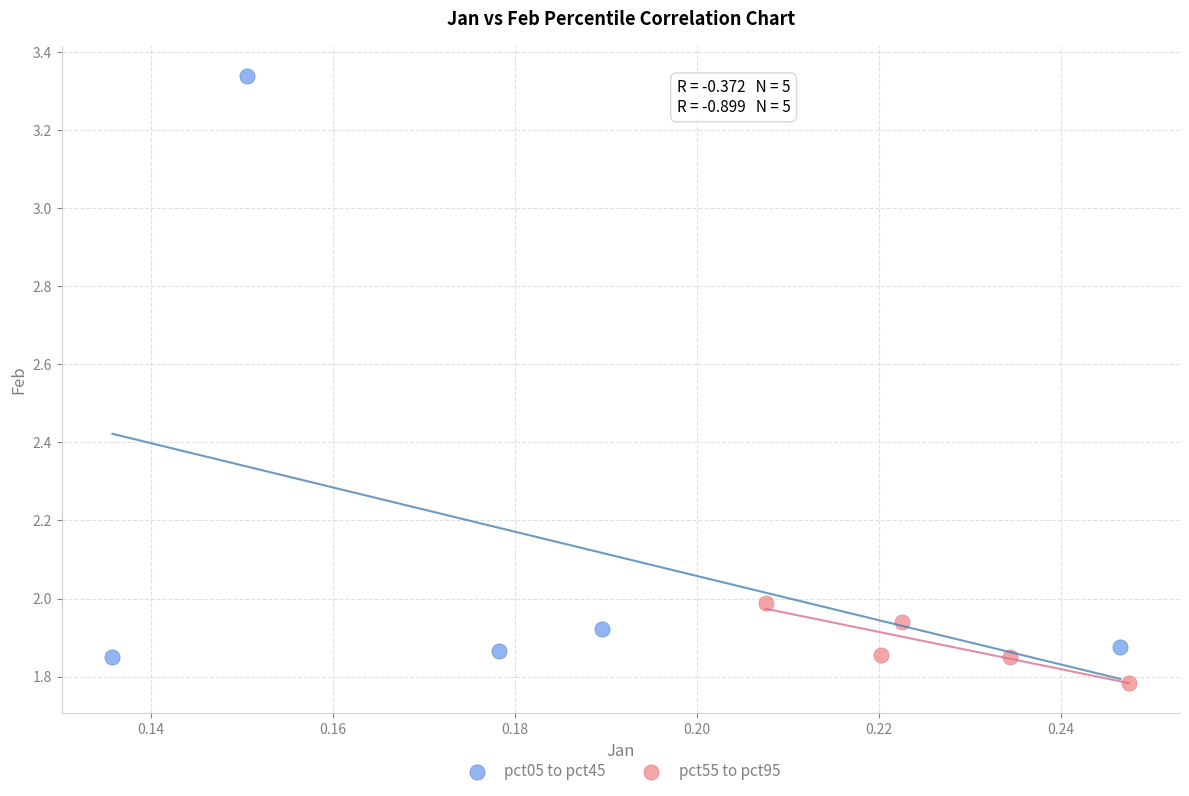

Which series contains the lowest Y value?

pct55 to pct95